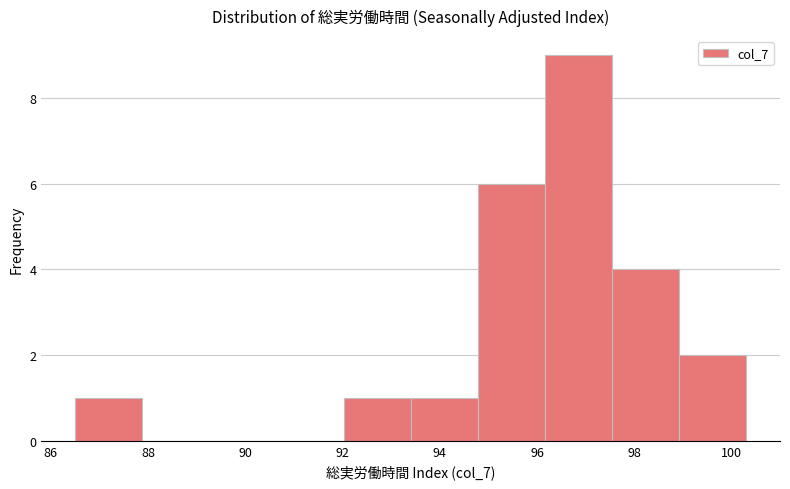

How tall is the bar that spans 93.40 to 94.78 on the x-axis? Neither the bar edges nor the heights are printed on the chart, so give them approximately, as read against the axes.

1